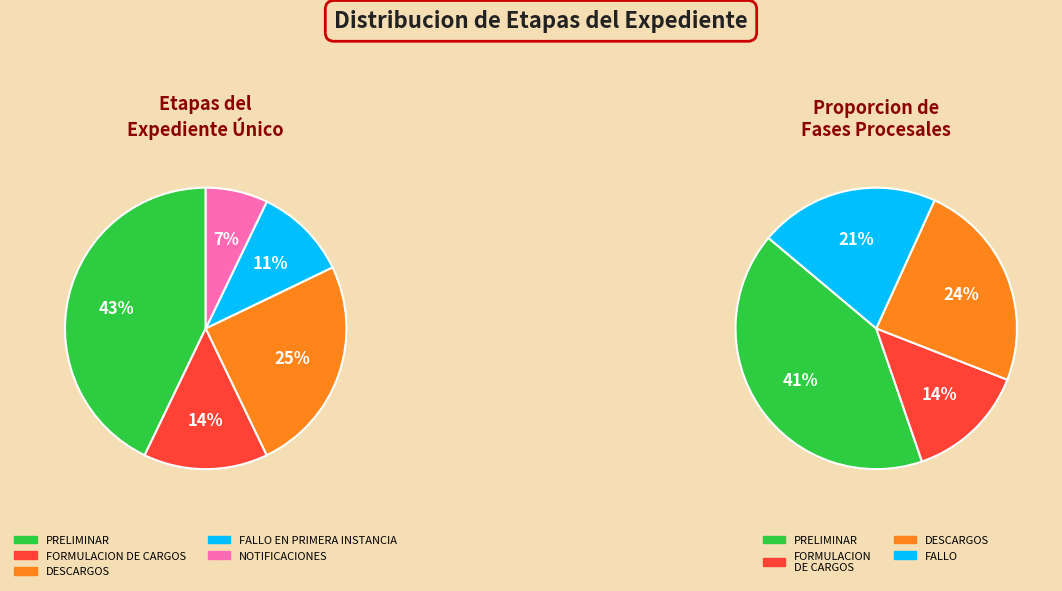

Does any single category account for the majority?

No